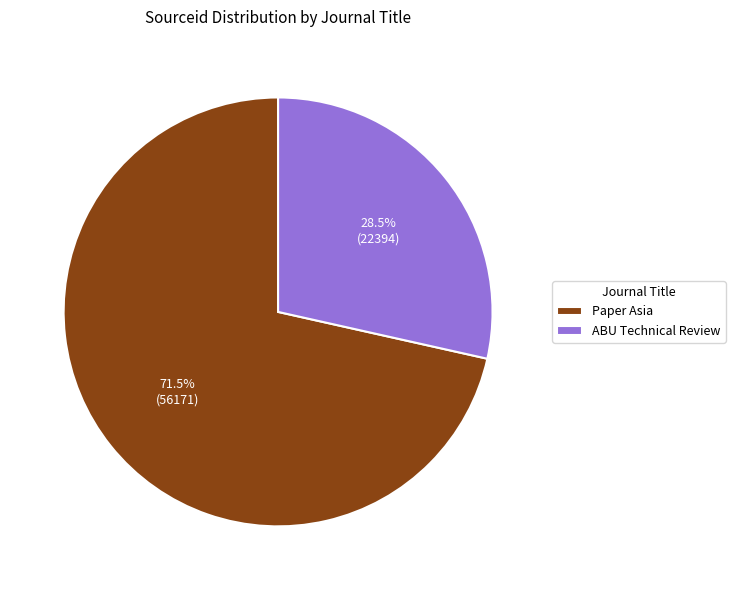

What is the majority slice?

Paper Asia